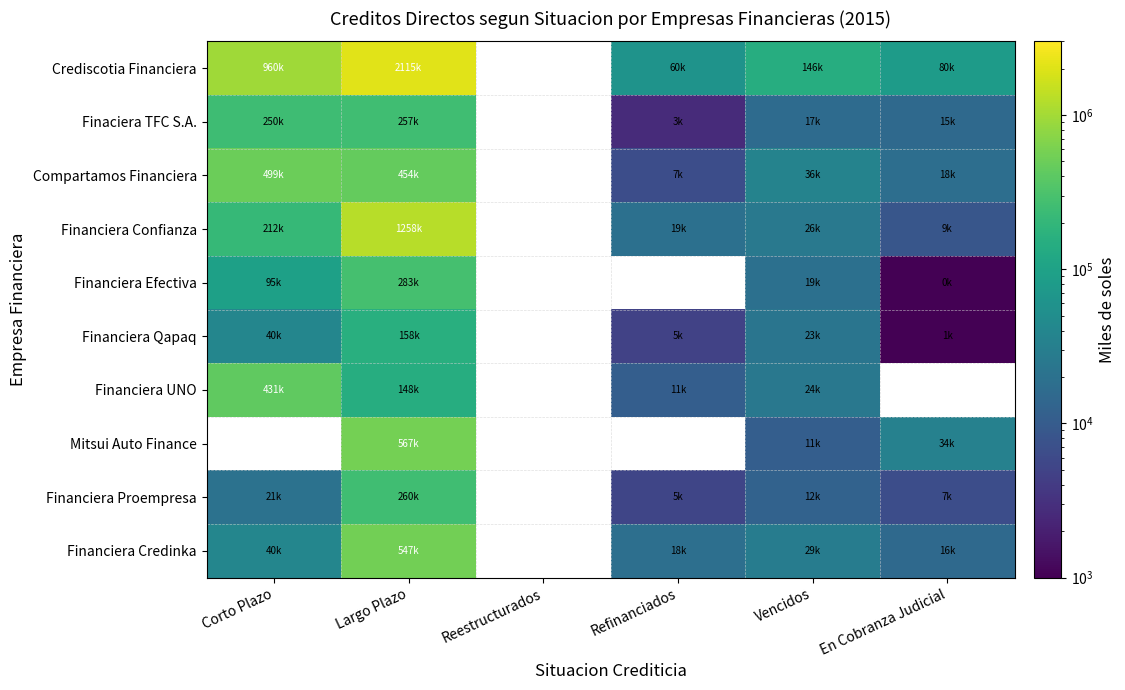

The value of Financiera Confianza at En Cobranza Judicial is 12347.3. True or false?

False